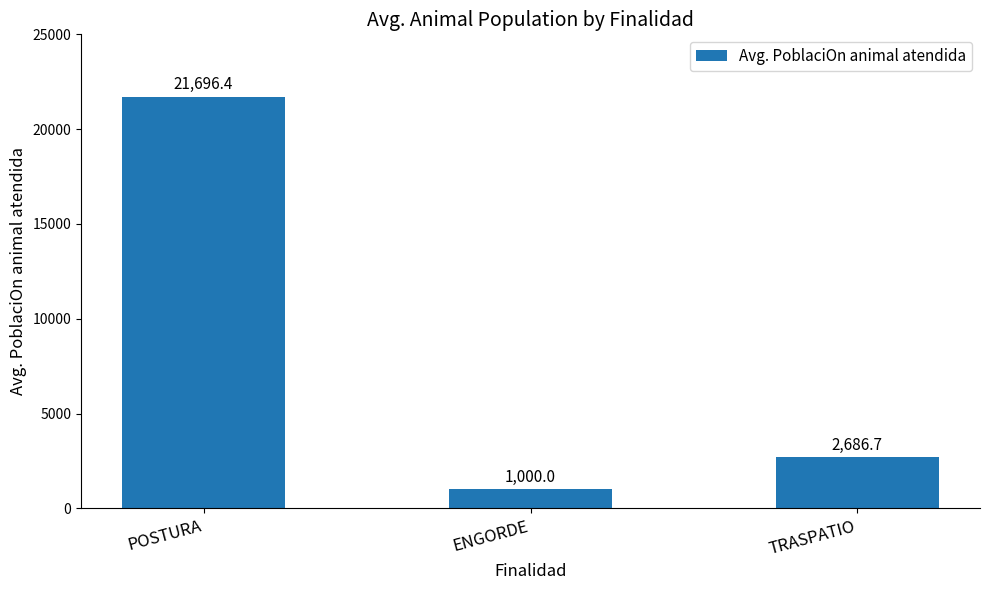

What is the change in value from POSTURA to TRASPATIO?

-19009.7